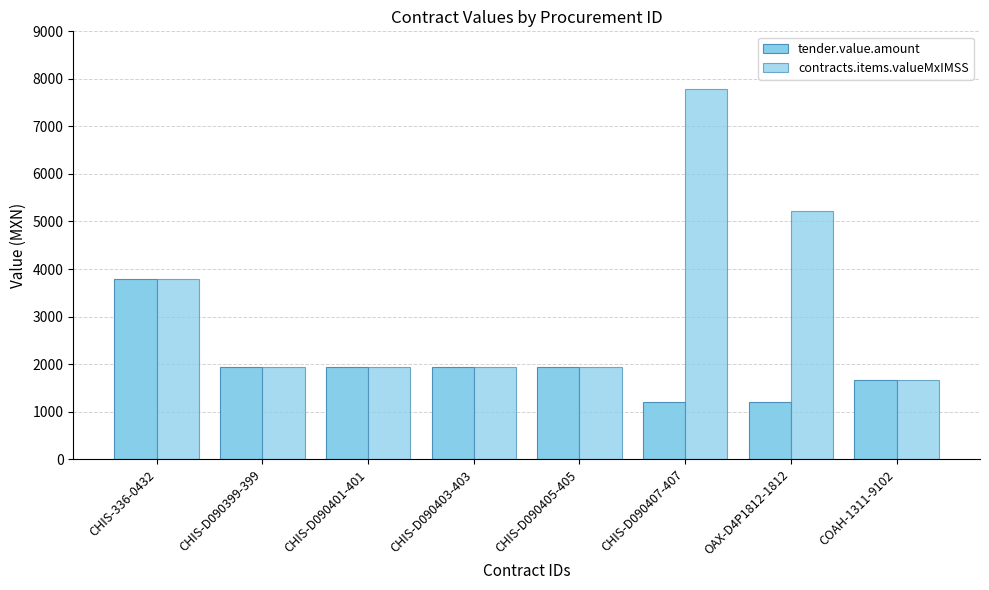

What is the difference between the highest and lowest values at OAX-D4P1812-1812?

4013.6